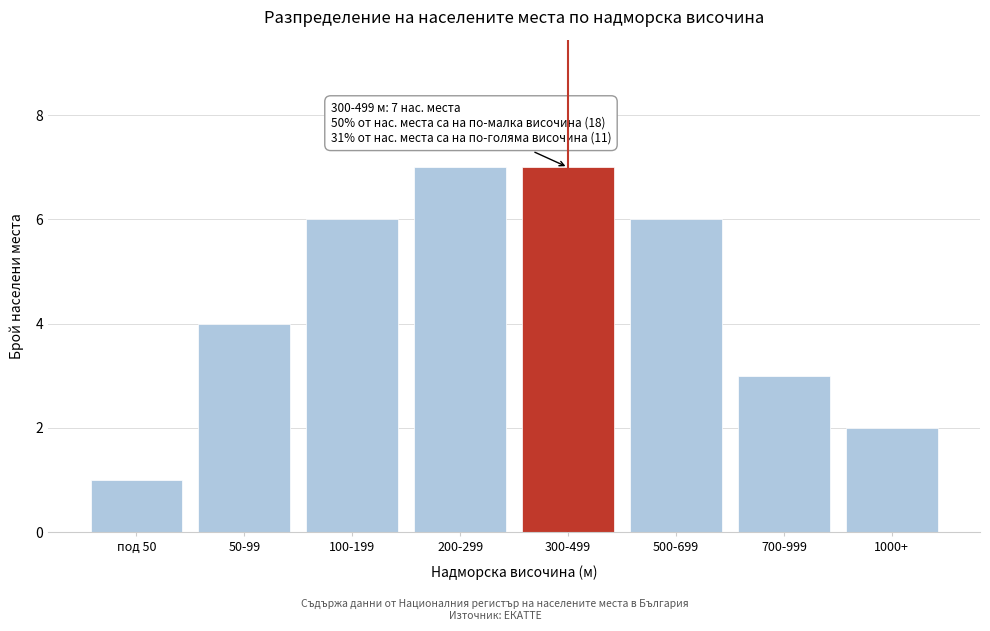

Reading left to right, list all the values displayed in this chart.

1	4	6	7	7	6	3	2